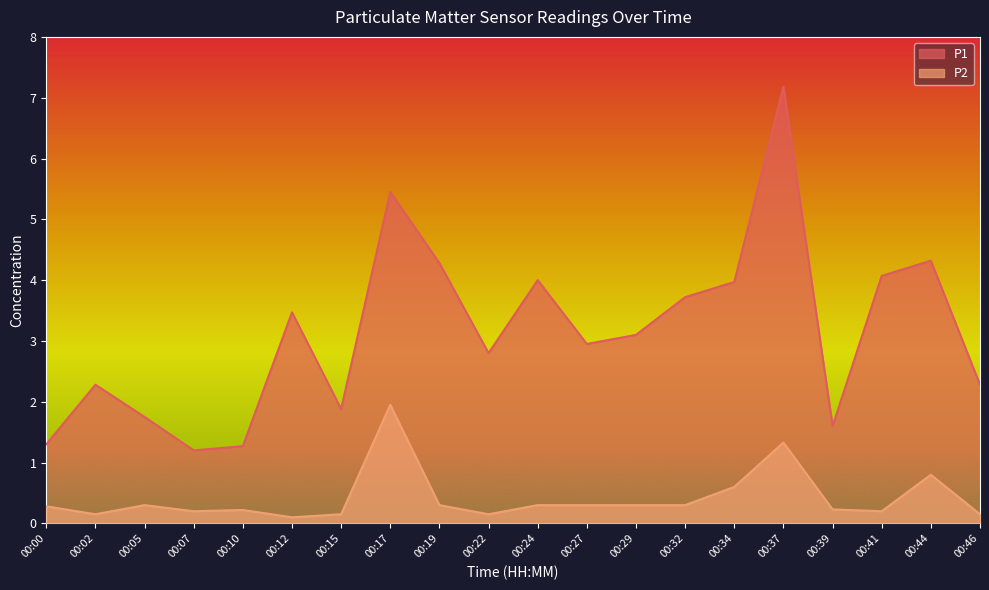

Where is the first local maximum for P1?

00:02